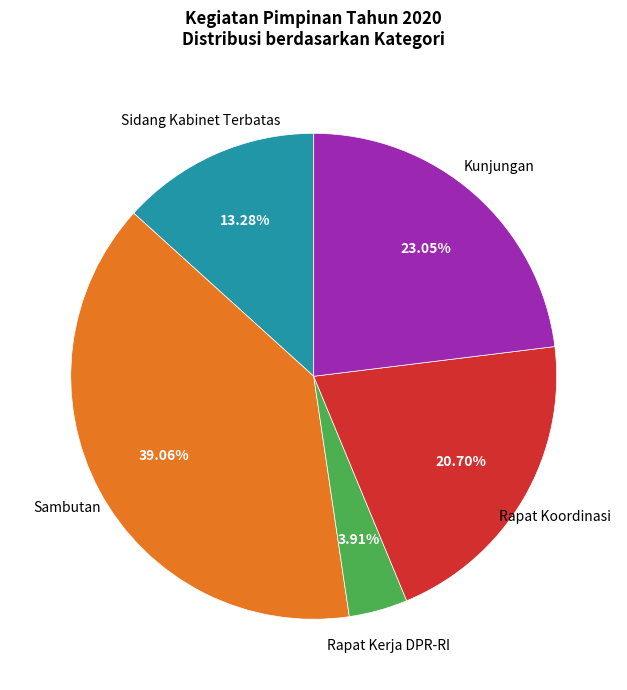

To the nearest percent, what is the average slice percentage?

20%